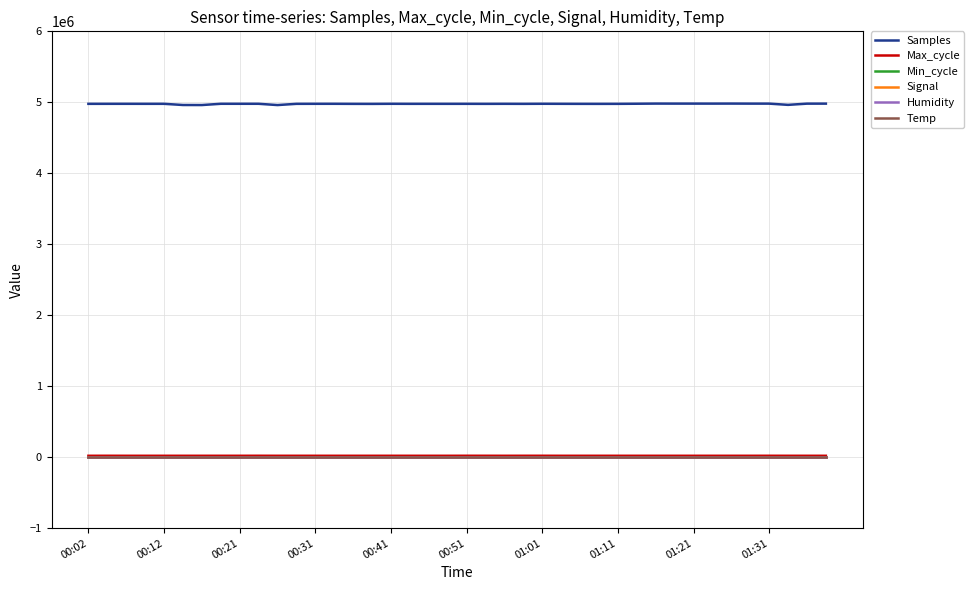

Which series has the largest total across all categories?

Samples